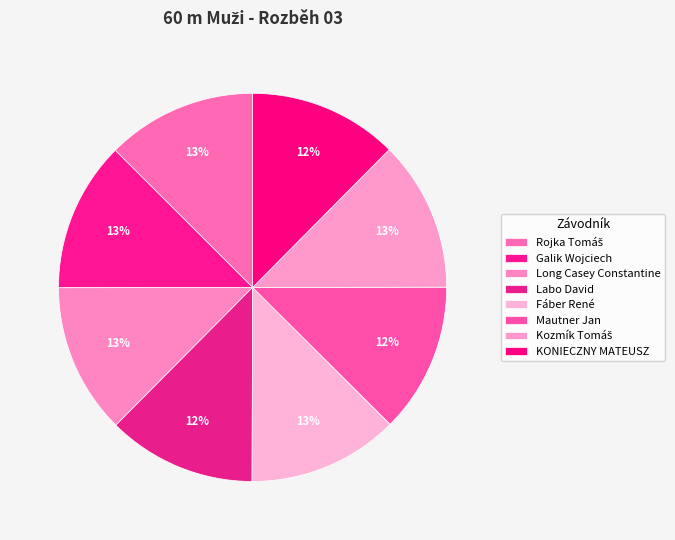

Count the number of slices in the pie.

8